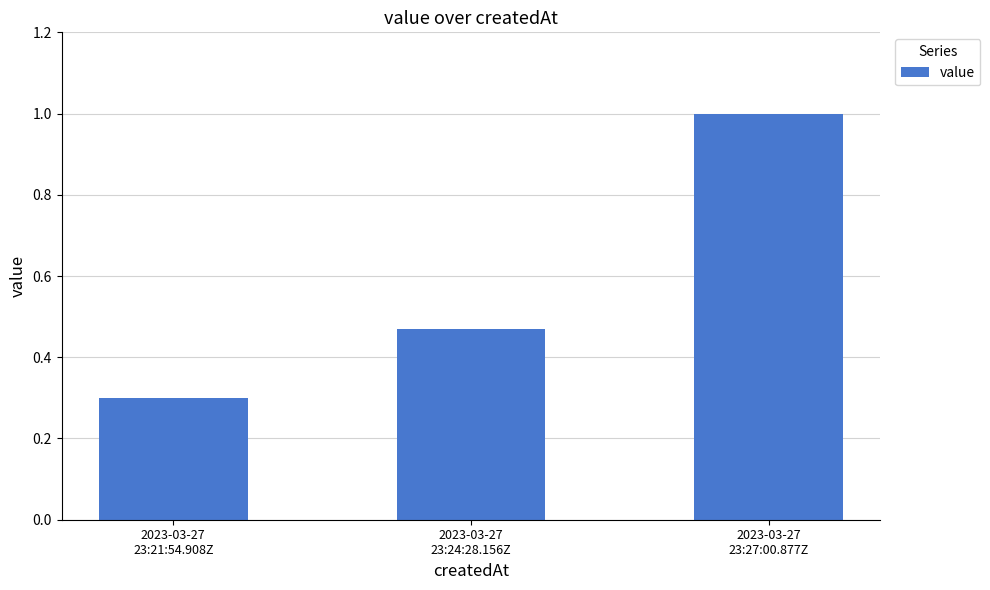

How many categories are shown in the chart?

3